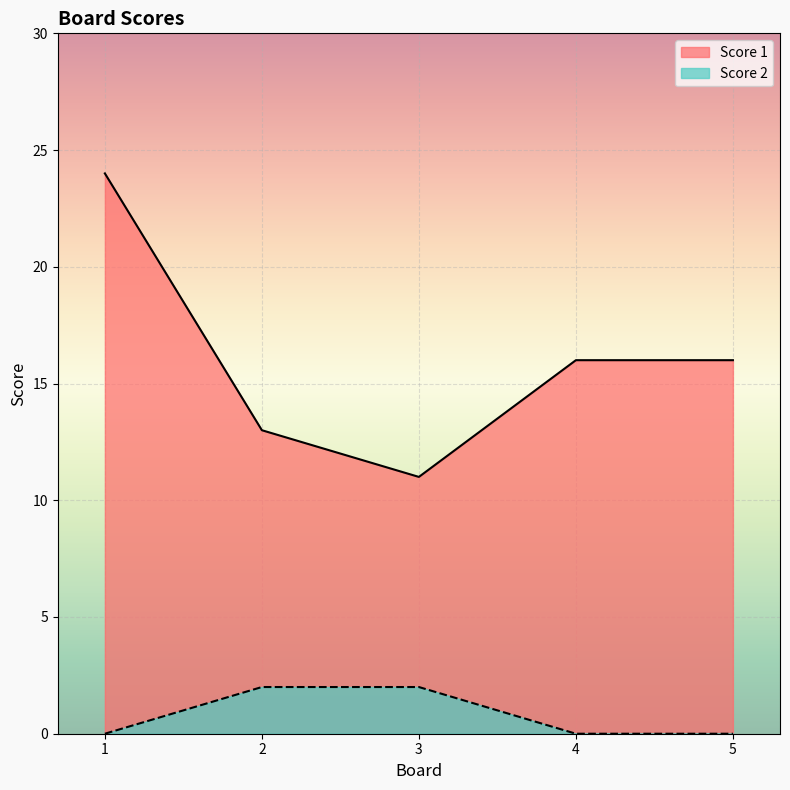

Which series has the largest total across all categories?

Score 1